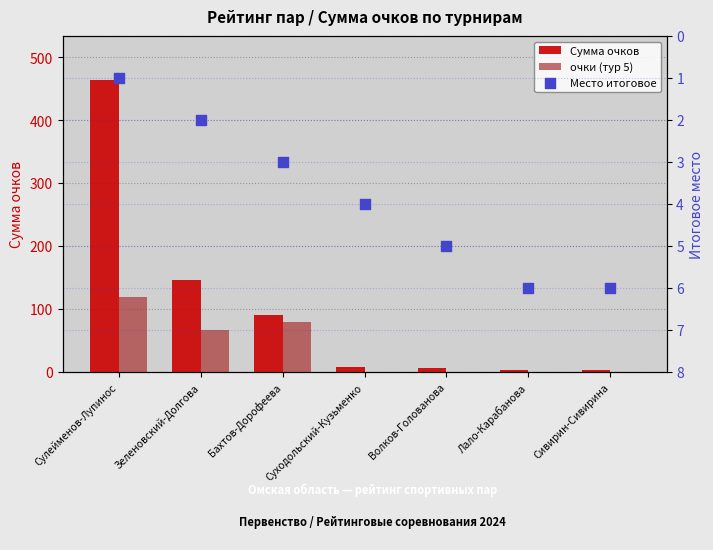

Which series reaches the maximum Y coordinate?

Сумма очков